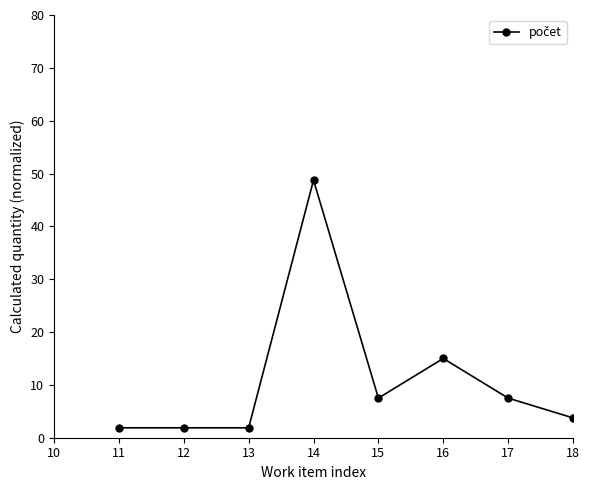

What is the maximum value shown in the chart?

75.0